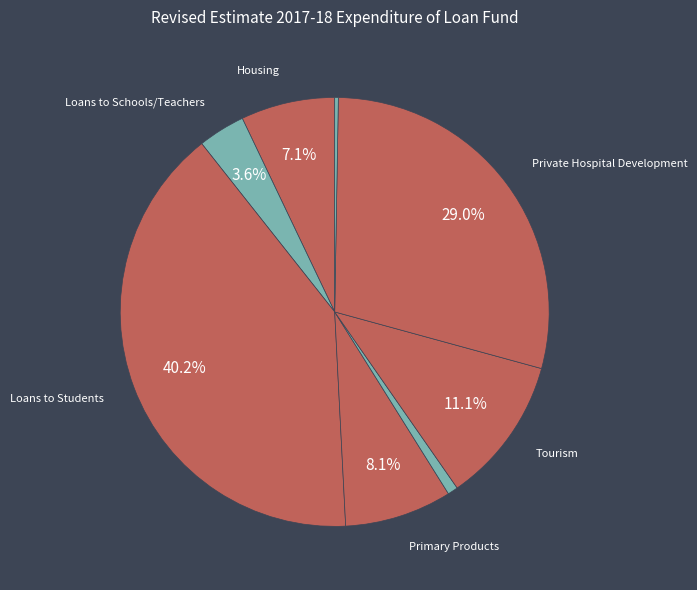

Rank the categories by value from highest to lowest.

Loans to Students, Private Hospital Development, Tourism, Primary Products, Housing, Loans to Schools/Teachers, Building Safety, Property Management Services Authority